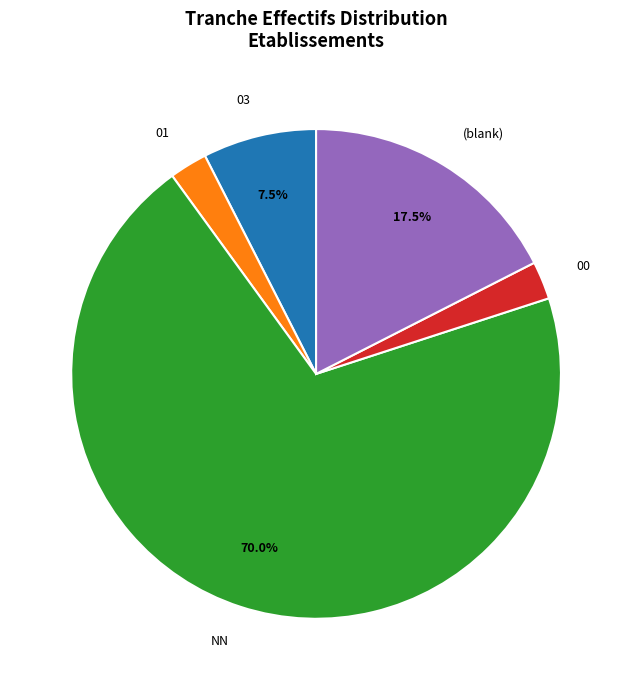

What is the majority slice?

NN